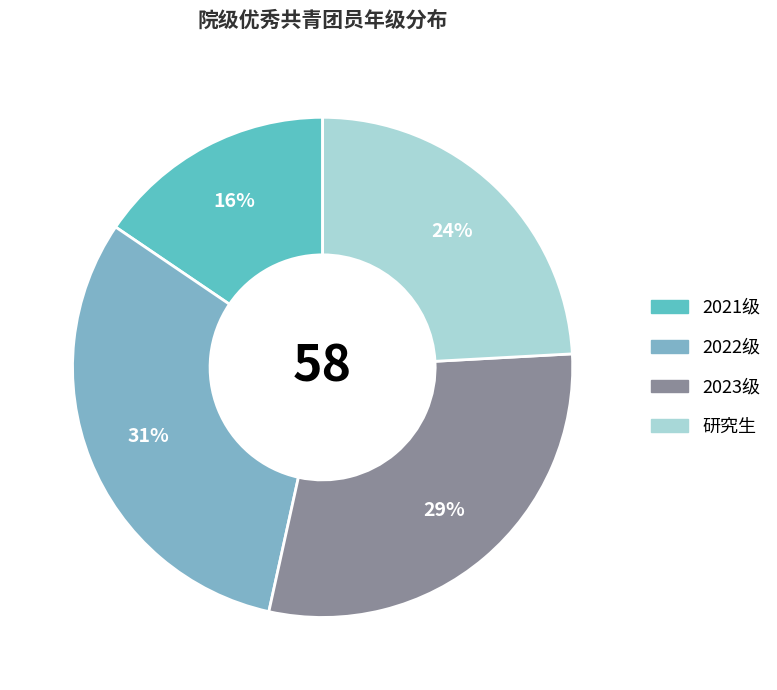

Is it true that 2021级 is 16% of the pie?

True